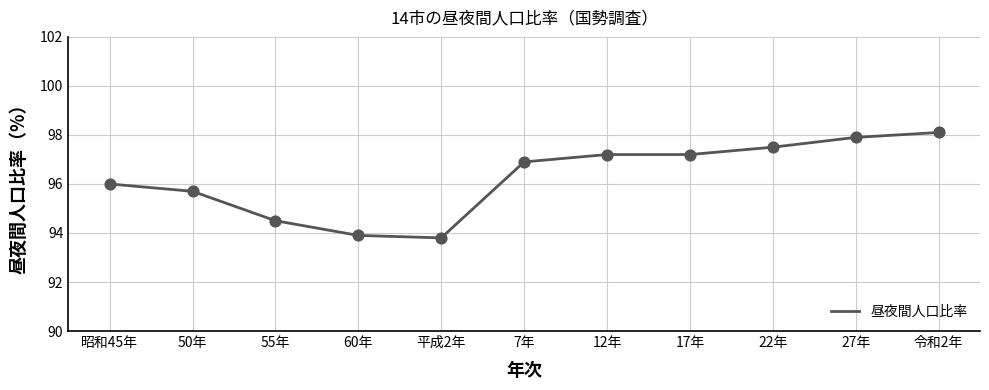

What is the change in value from 60年 to 27年?

+4.0